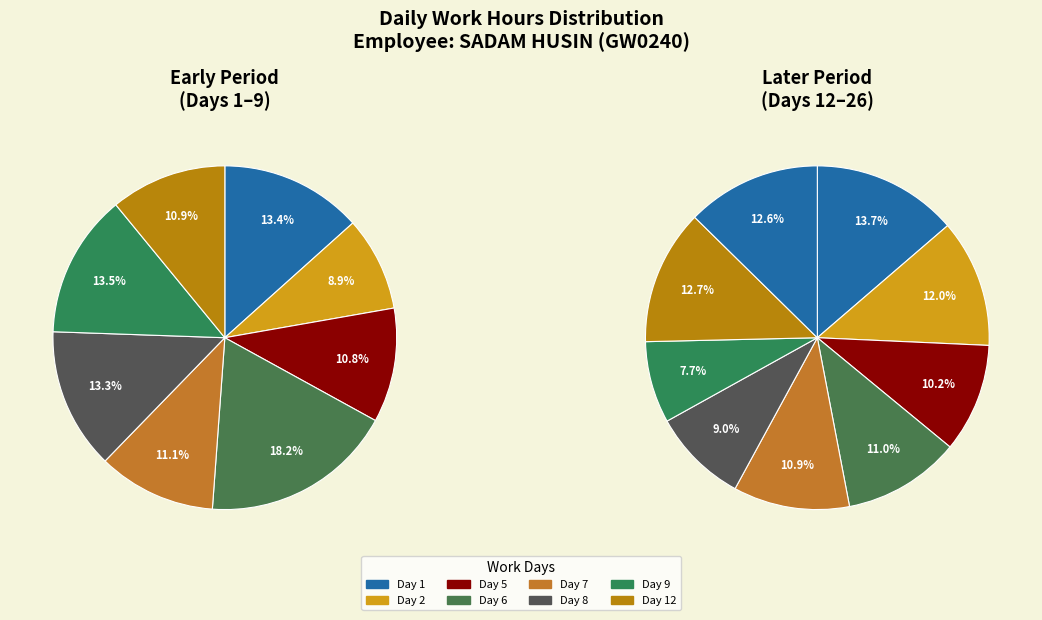

The Day 5 slice represents 12% of the pie. True or false?

False